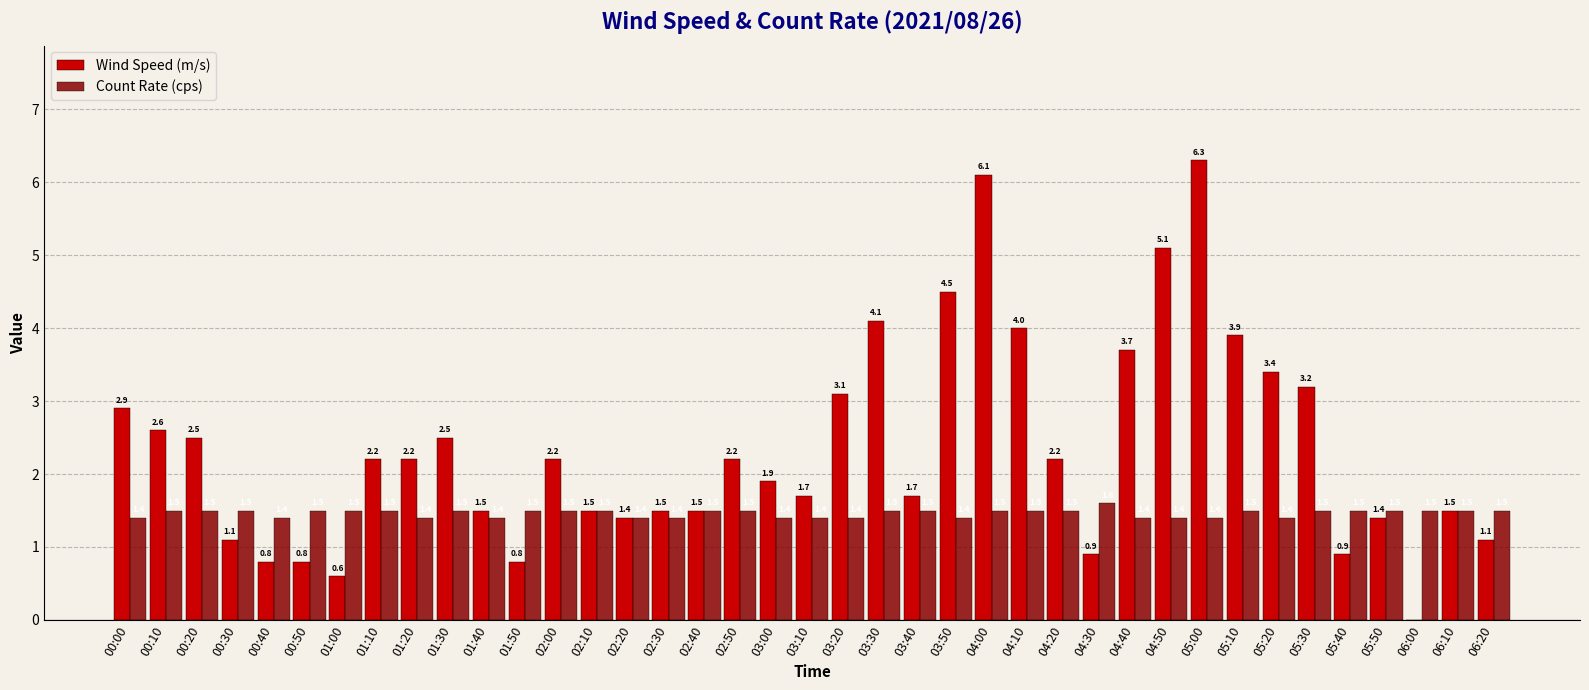

The value of Wind Speed (m/s) at 02:40 is 2.5. True or false?

False